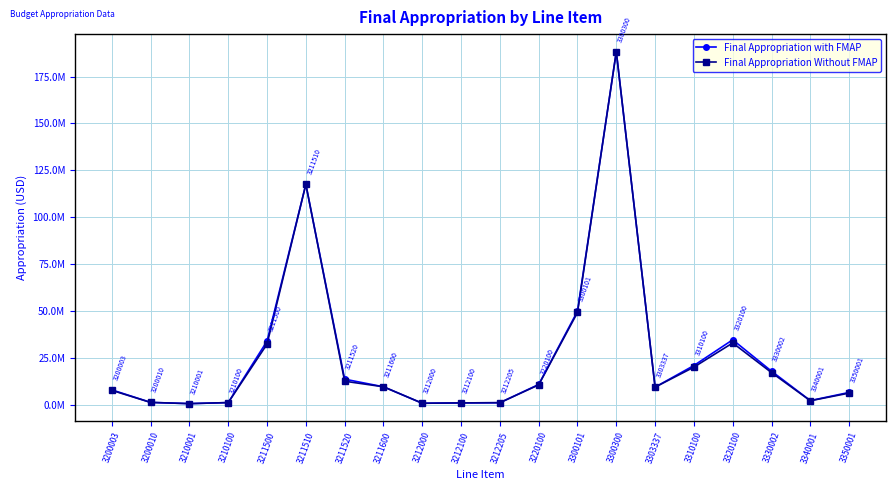

In Final Appropriation with FMAP, how many points are higher than both neighbors (excluding endpoints)?

3